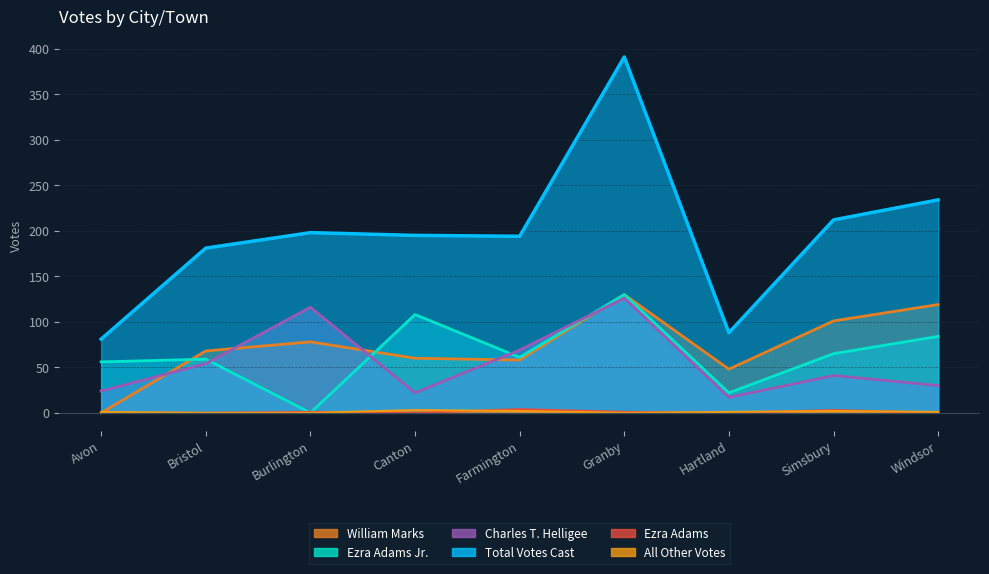

What is the average value of the Ezra Adams Jr. series?

65